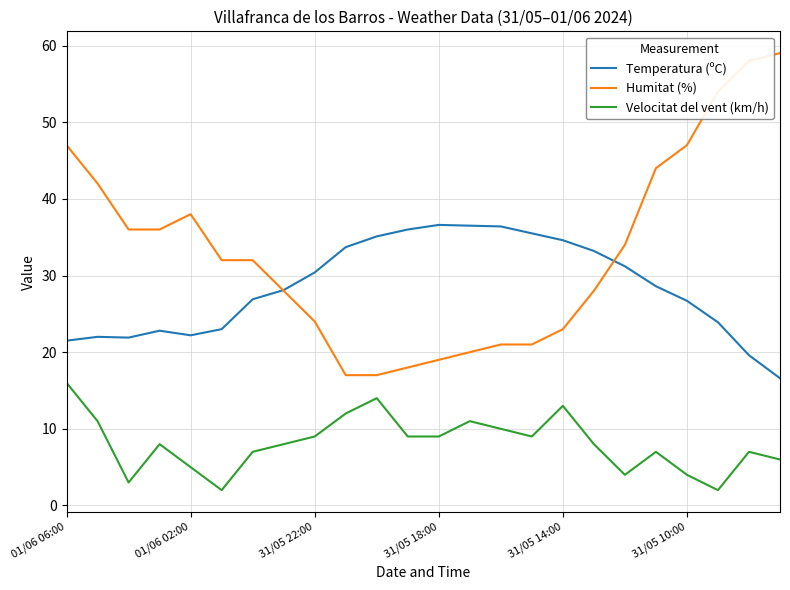

What is the smallest value displayed?

2.0